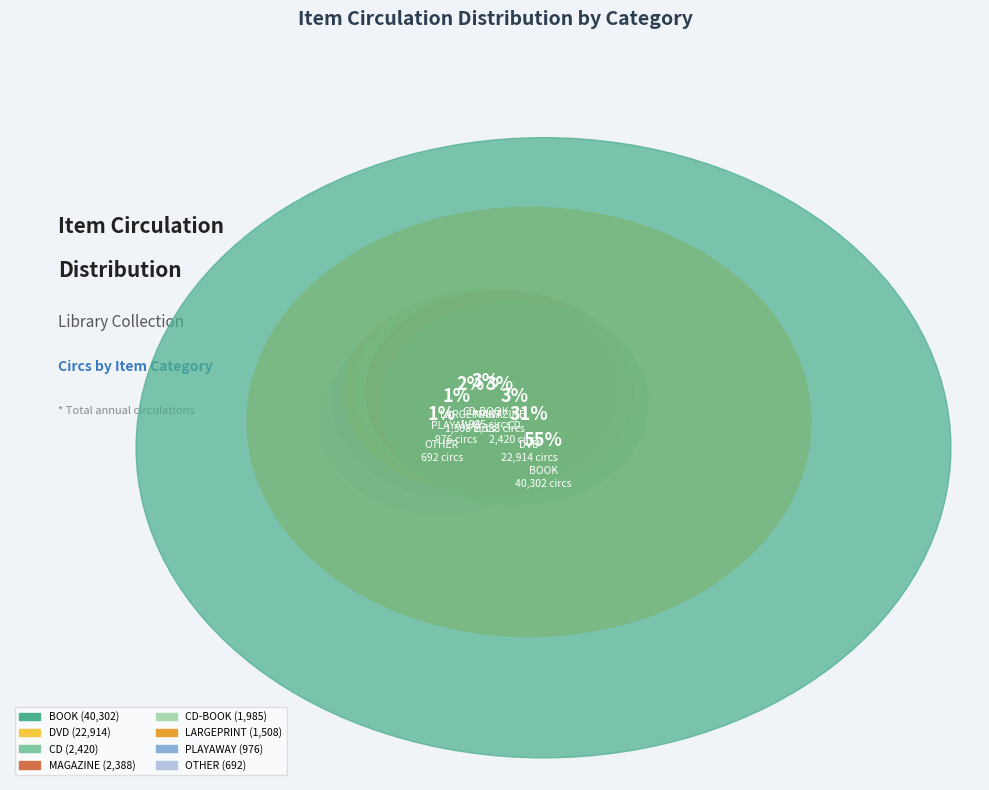

Does any single category account for the majority?

Yes